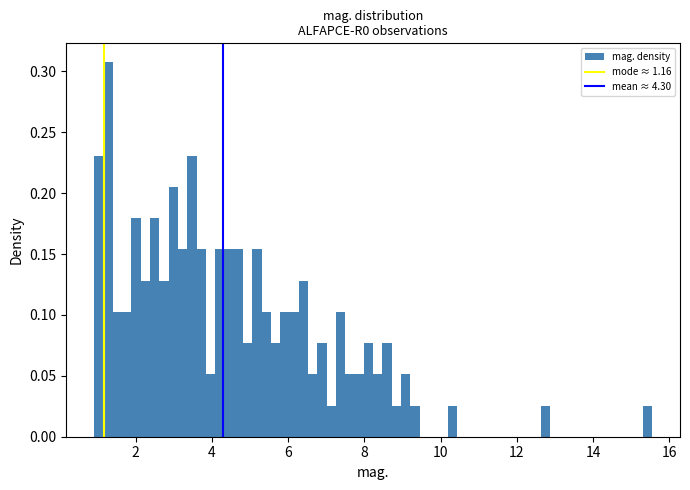

Around what value on the x-axis is the tallest bar? Give the approximate position of its centre, as read against the axis.

1.2